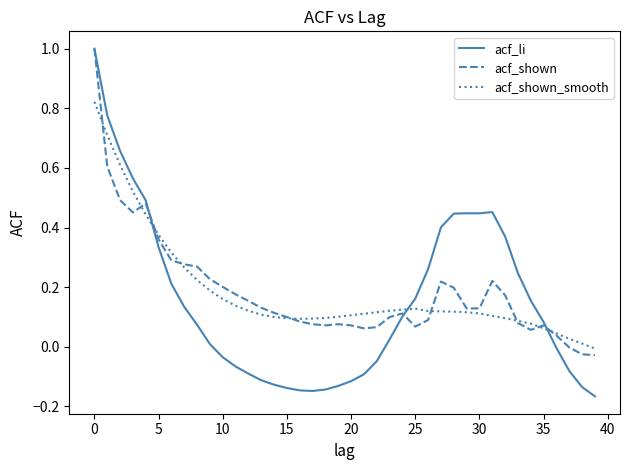

What is the maximum value shown in the chart?

1.0